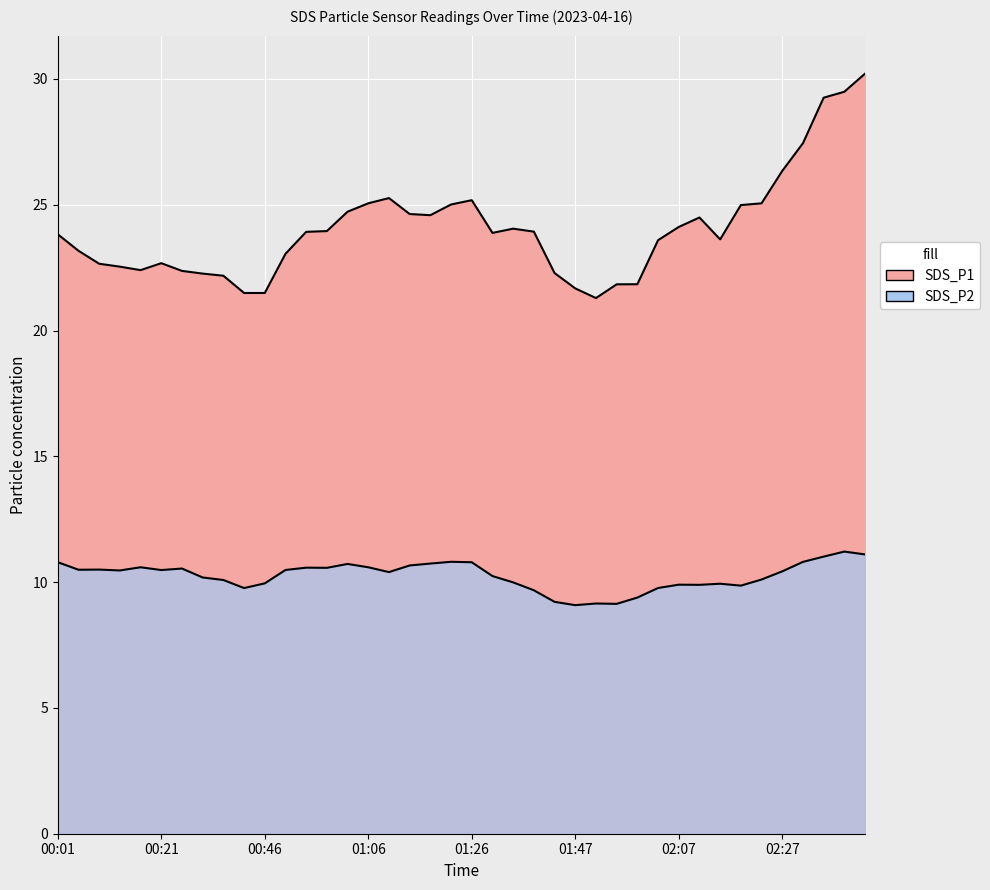

How many lines are shown in the chart?

2